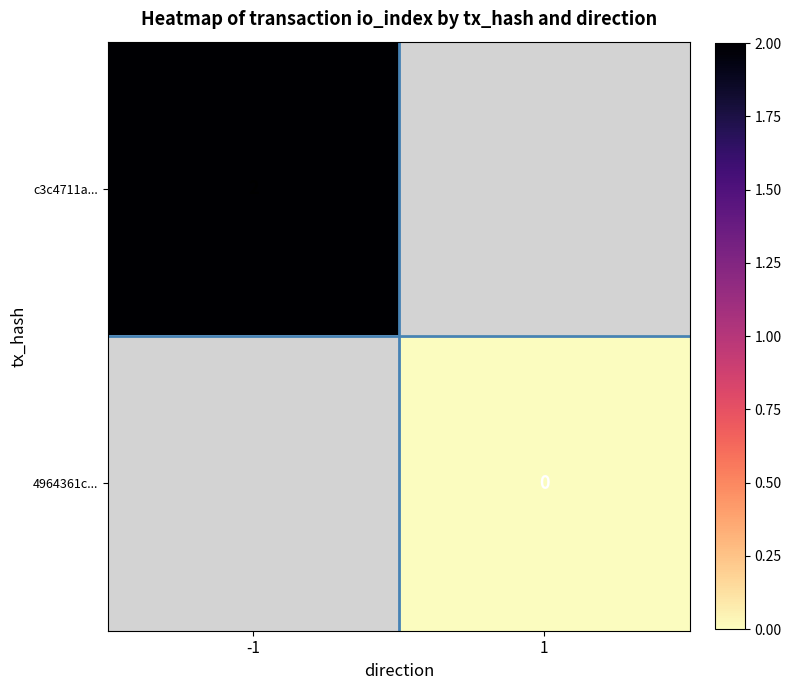

True or false: c3c4711a... has a value of 1 at -1.

False